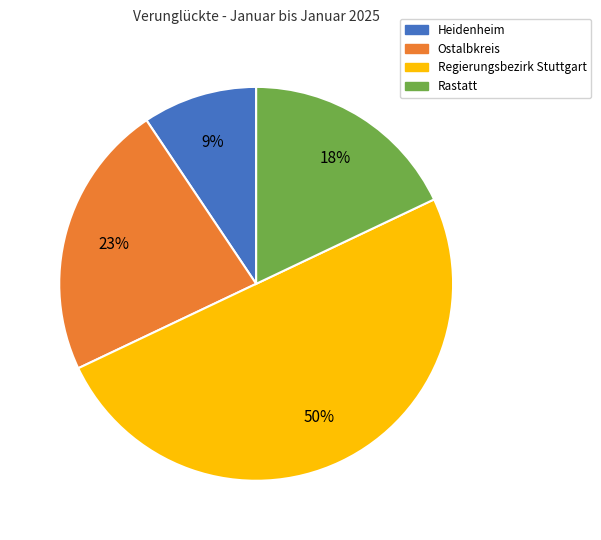

Does Ostalbkreis represent more than half of the total?

No